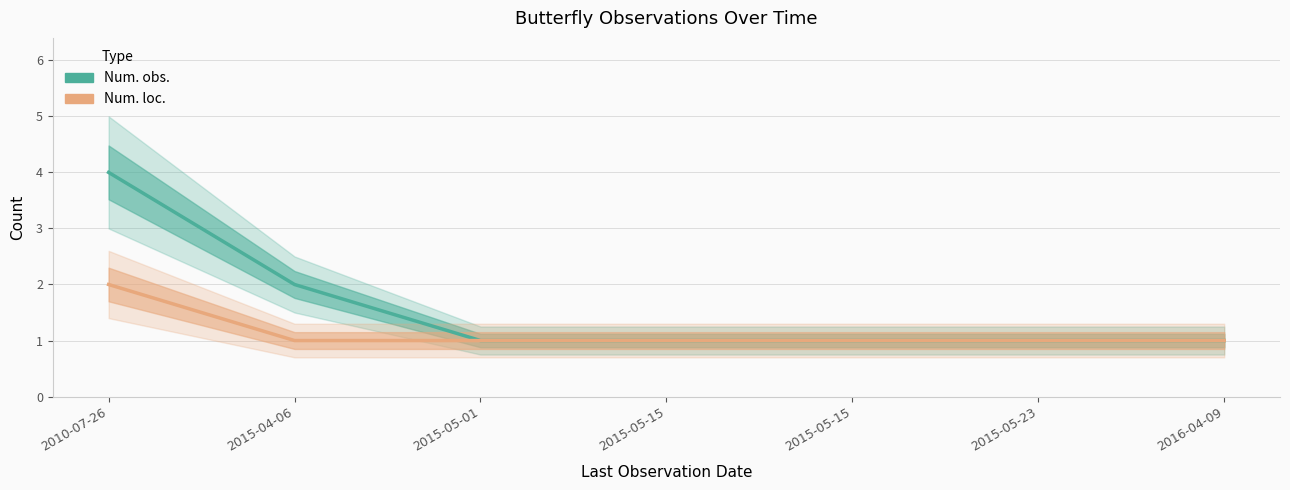

What is the label of the 7th point from the right?

2010-07-26